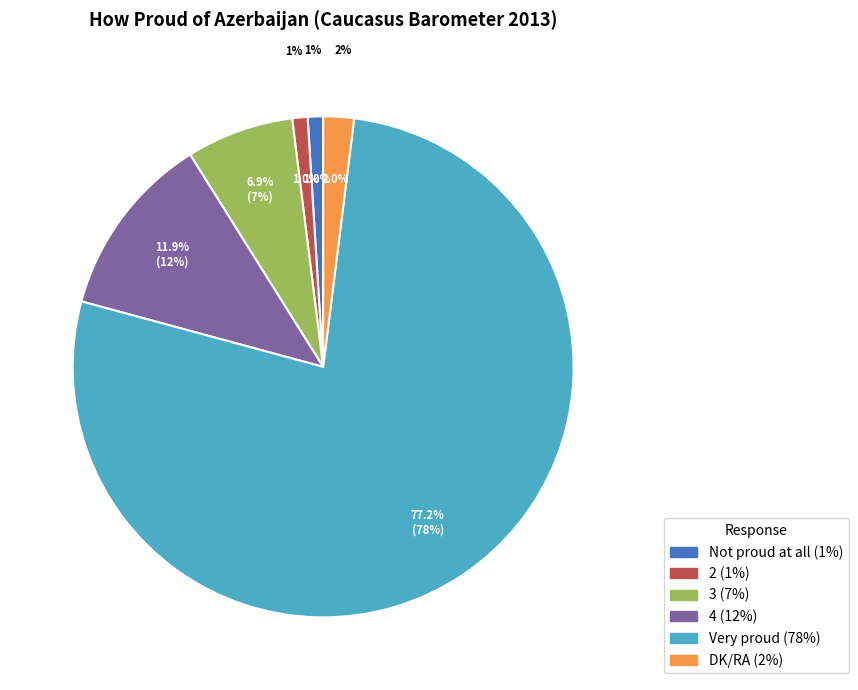

Which slice represents more than half of the pie?

Very proud